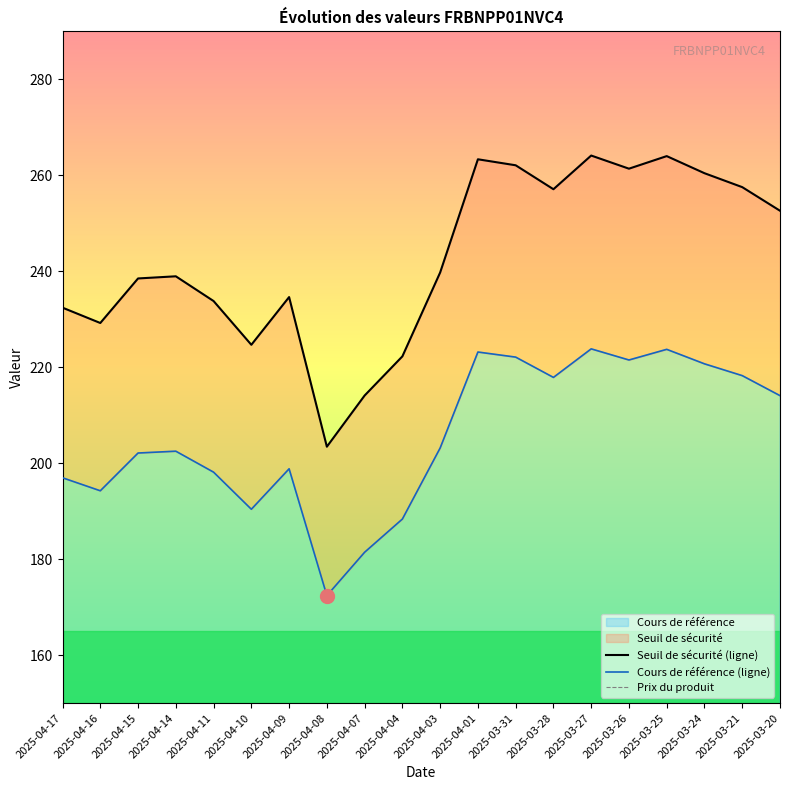

At which label does Cours de référence (ligne) reach its peak?

2025-03-27